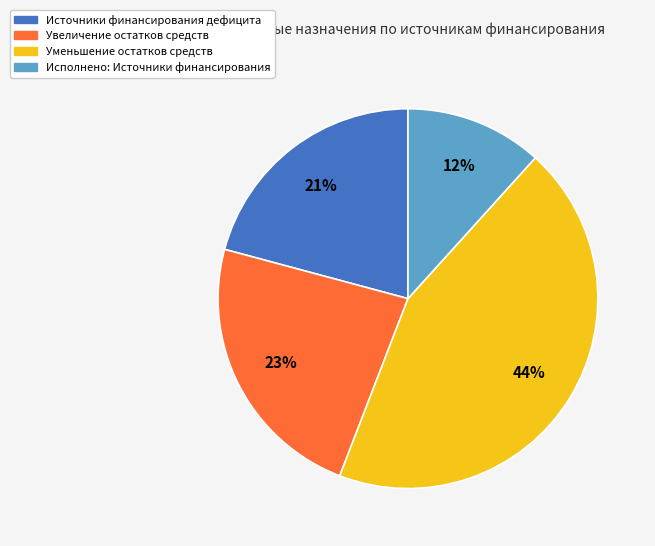

Approximately how many times larger is the value at Уменьшение остатков средств compared to Увеличение остатков средств?

1.9